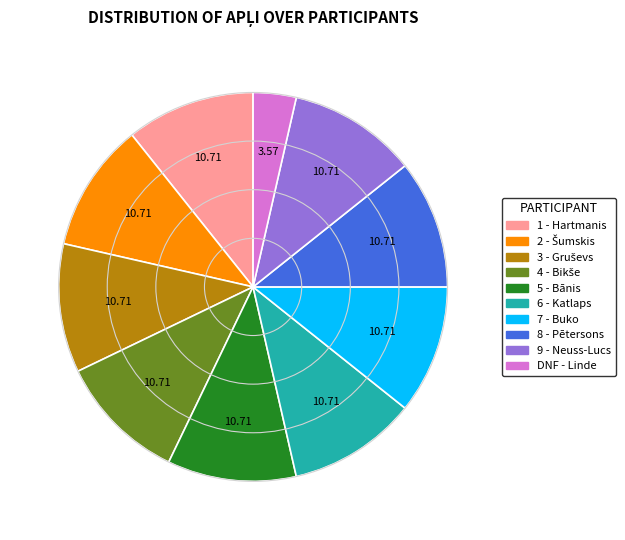

How many slices are in this pie chart?

10